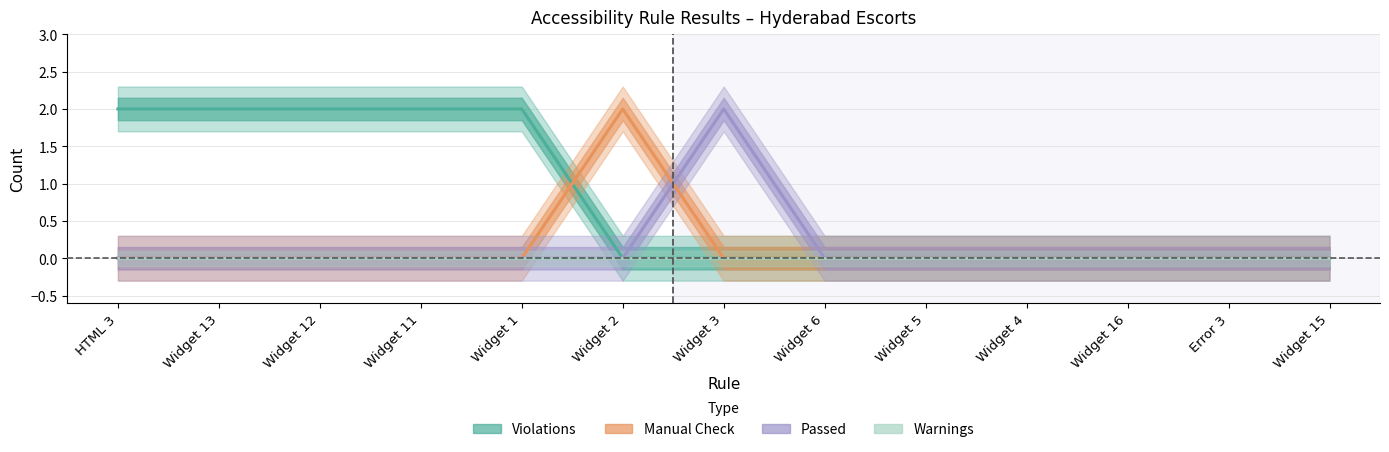

Which has a higher value, Widget 6 or Widget 2?

Widget 6